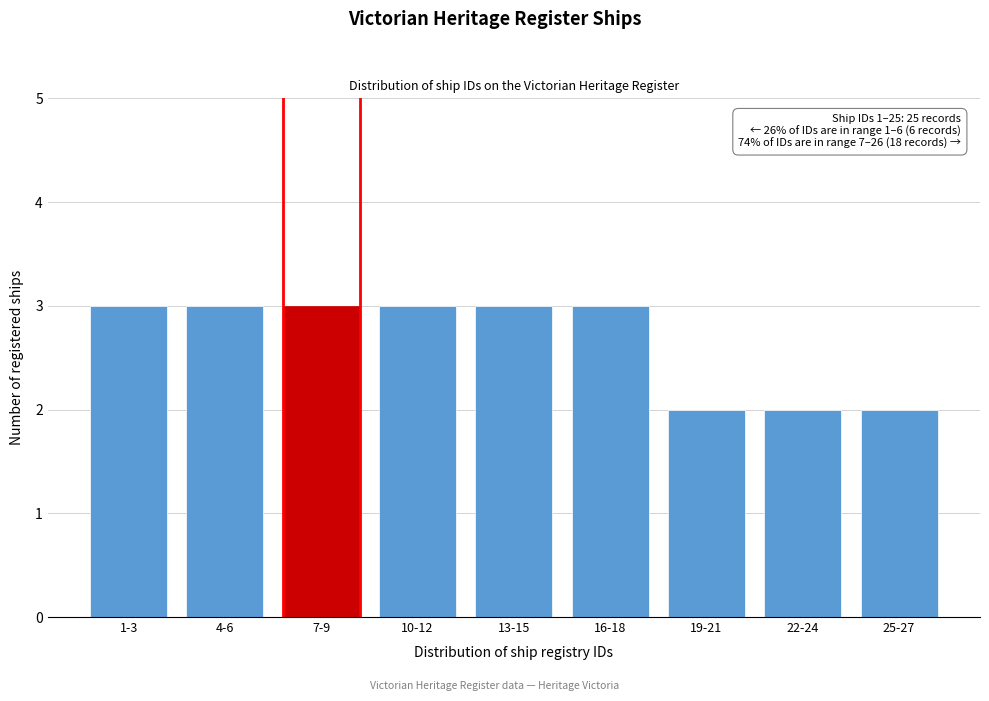

Reading right to left, extract all data points from this chart.

2	2	2	3	3	3	3	3	3